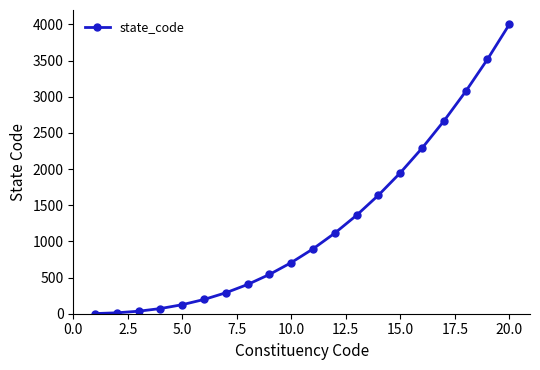

Does the chart display data point markers on the line(s)?

Yes